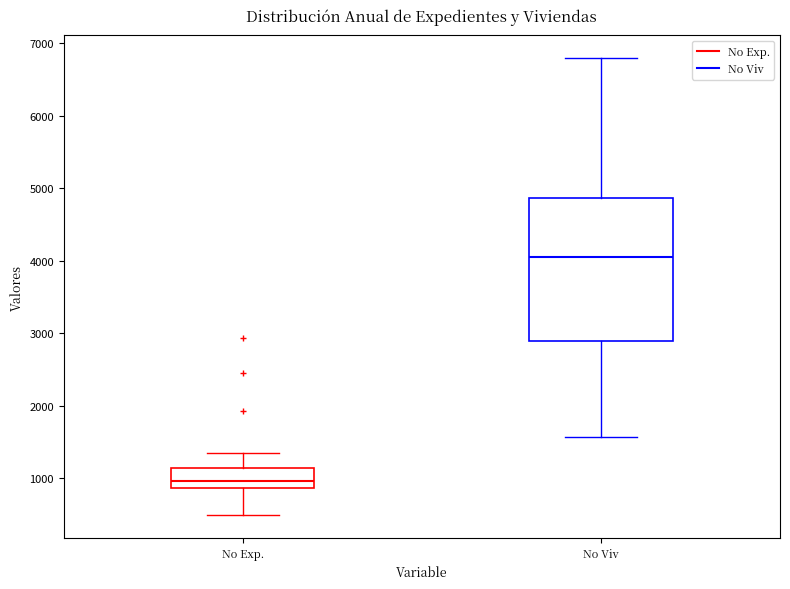

Which box has the lowest median line?

No Exp.